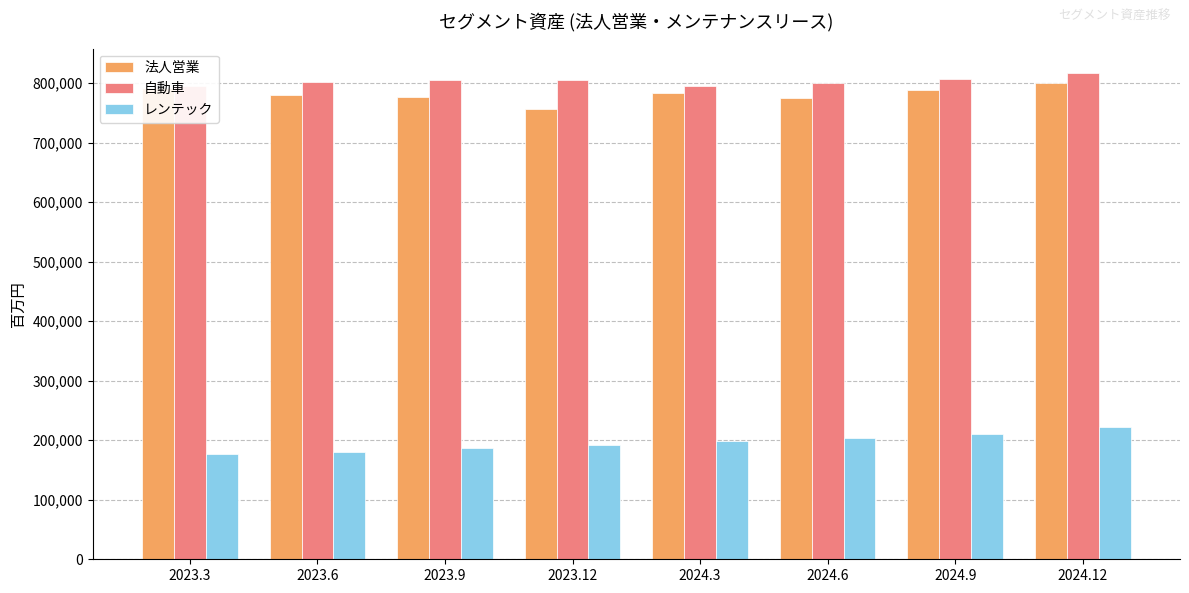

True or false: 法人営業 has a value of 783434 at 2024.3.

True